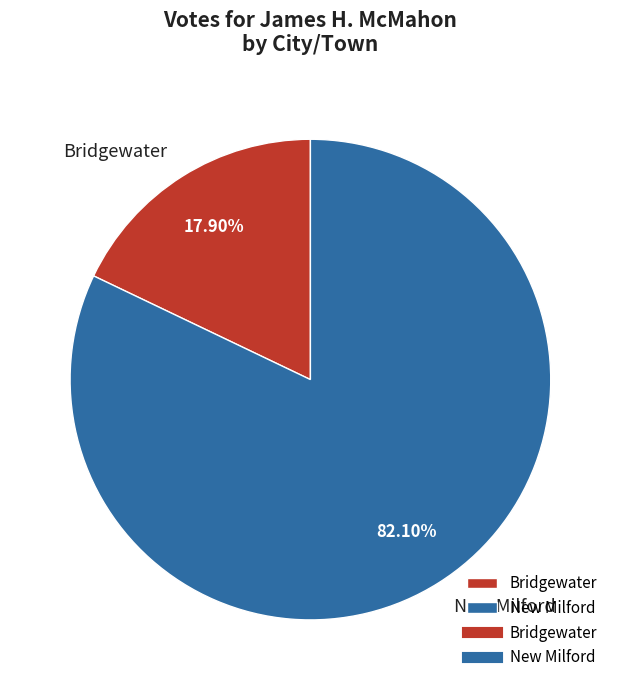

Is it true that New Milford is 70% of the pie?

False